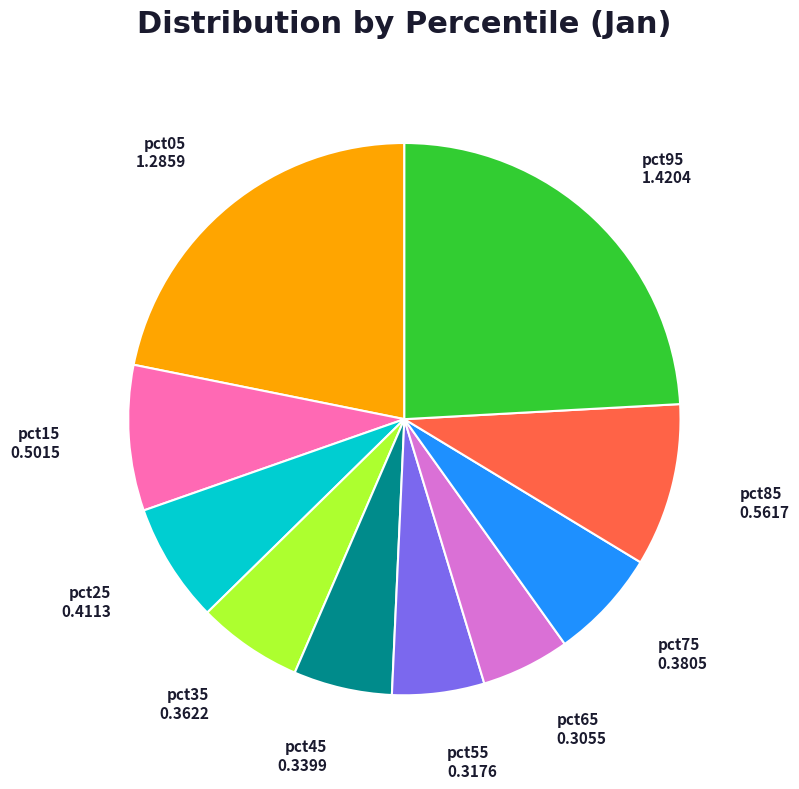

Is there any slice that represents more than half of the pie?

No